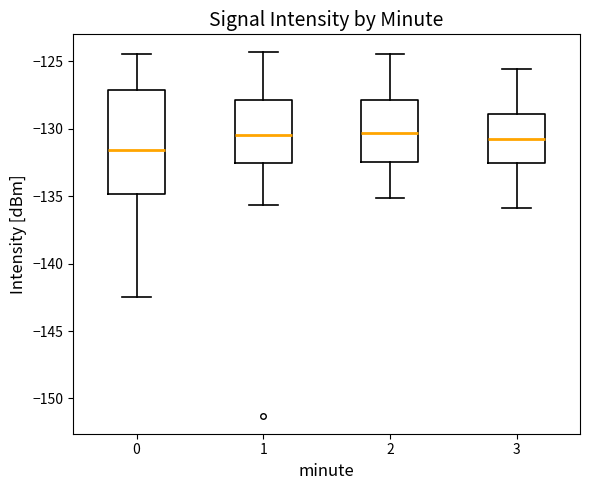

Which box has the lowest median line?

0